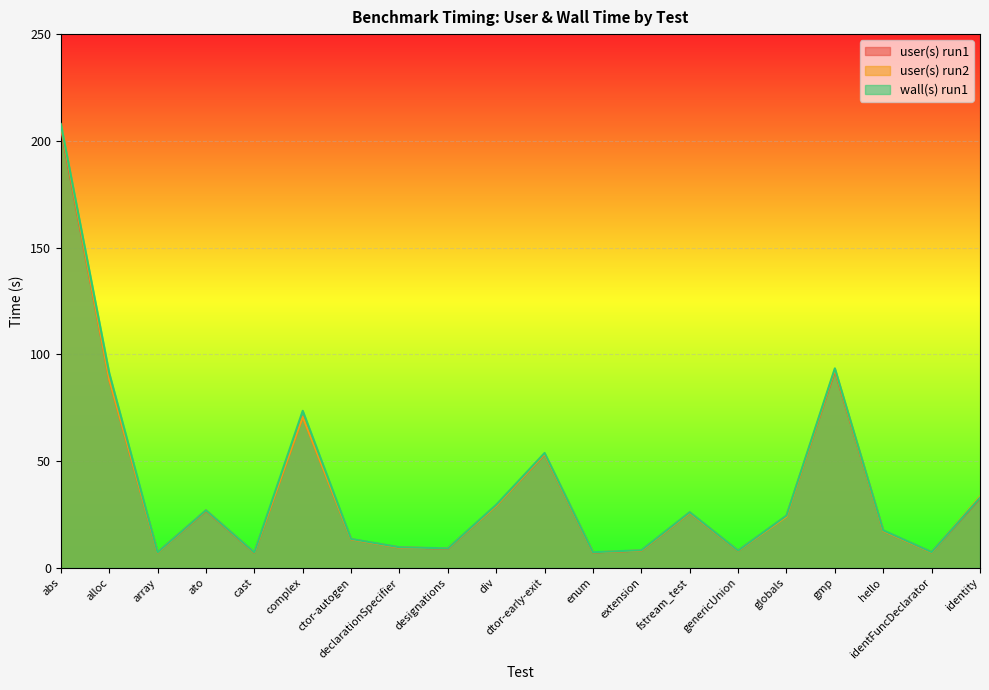

Between which two adjacent categories do wall(s) run1 and user(s) run2 first intersect?

declarationSpecifier and designations